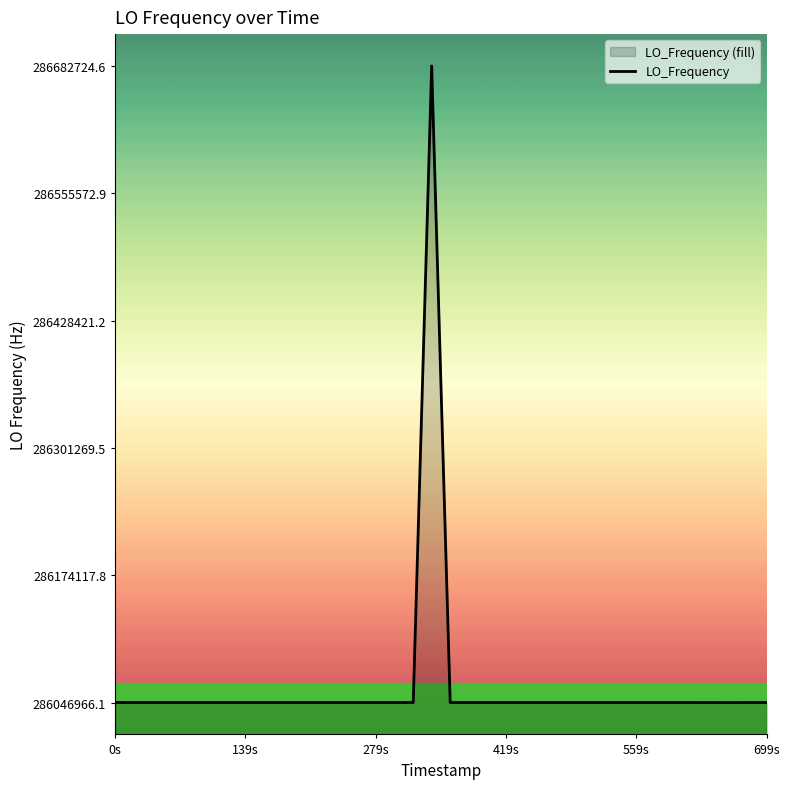

How many lines are shown in the chart?

1